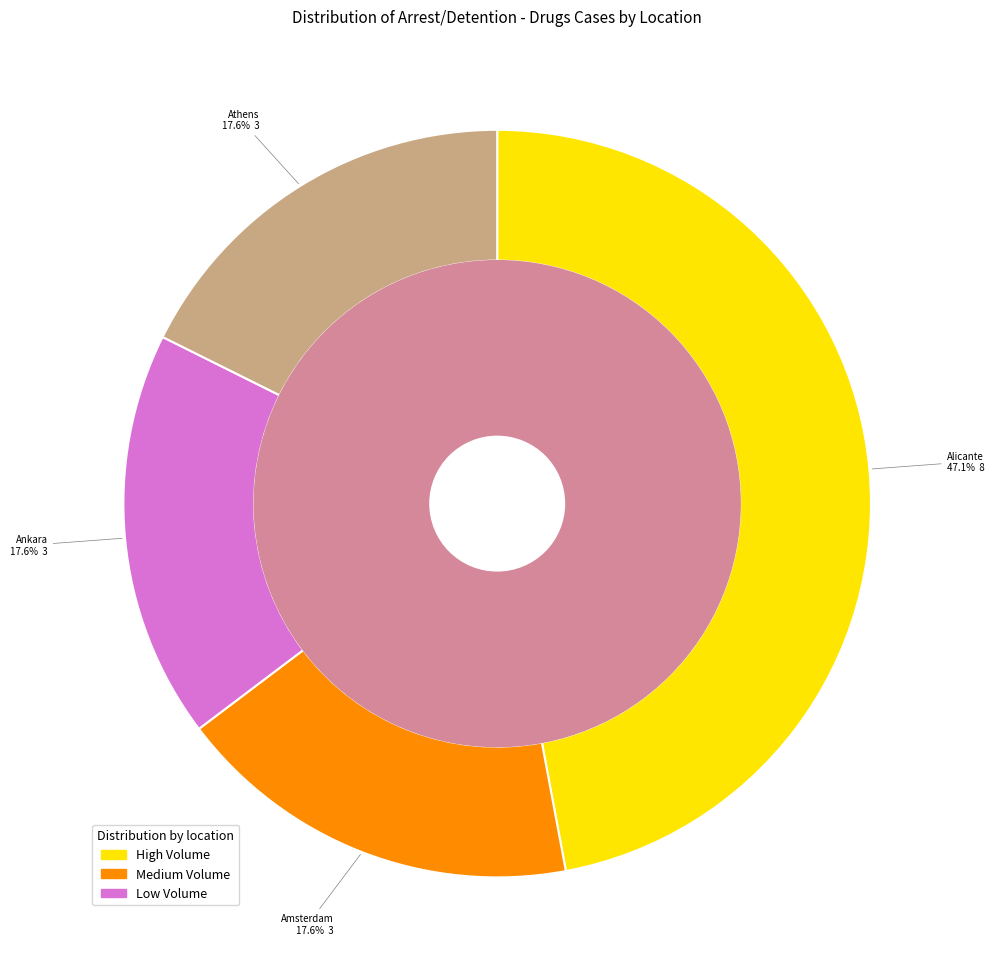

How many segments does this pie chart have?

4